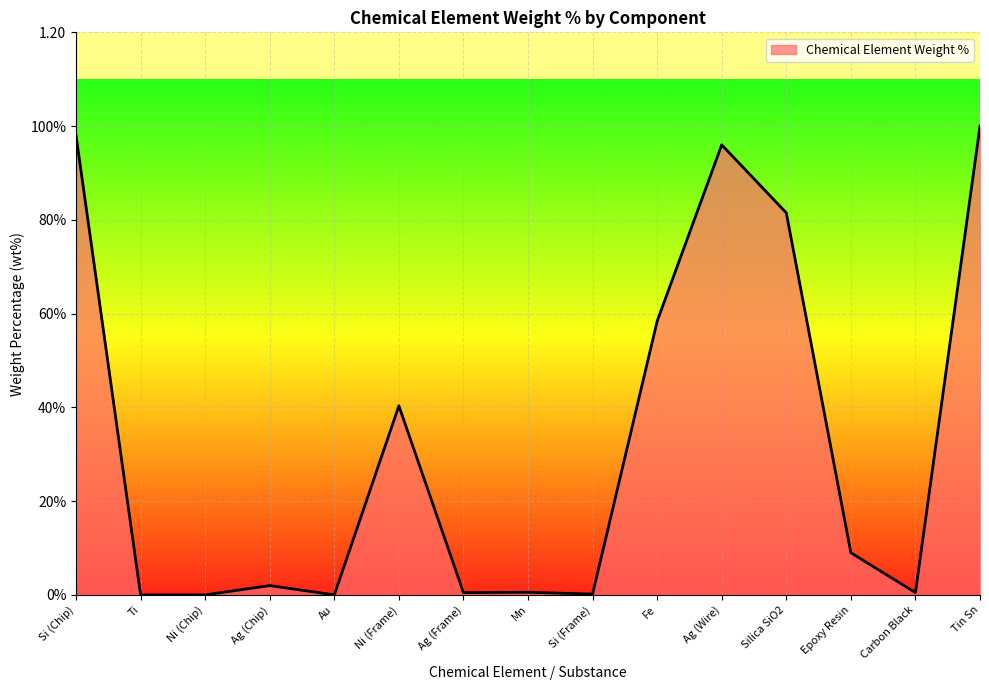

The chart shows a value of 0.0 at Epoxy Resin. True or false?

False